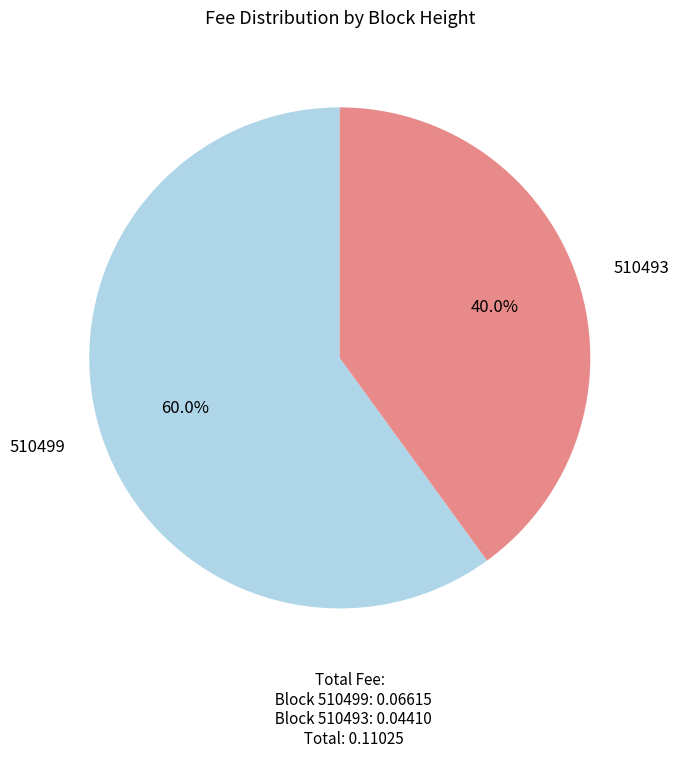

Which has a higher value, 510499 or 510493?

510499